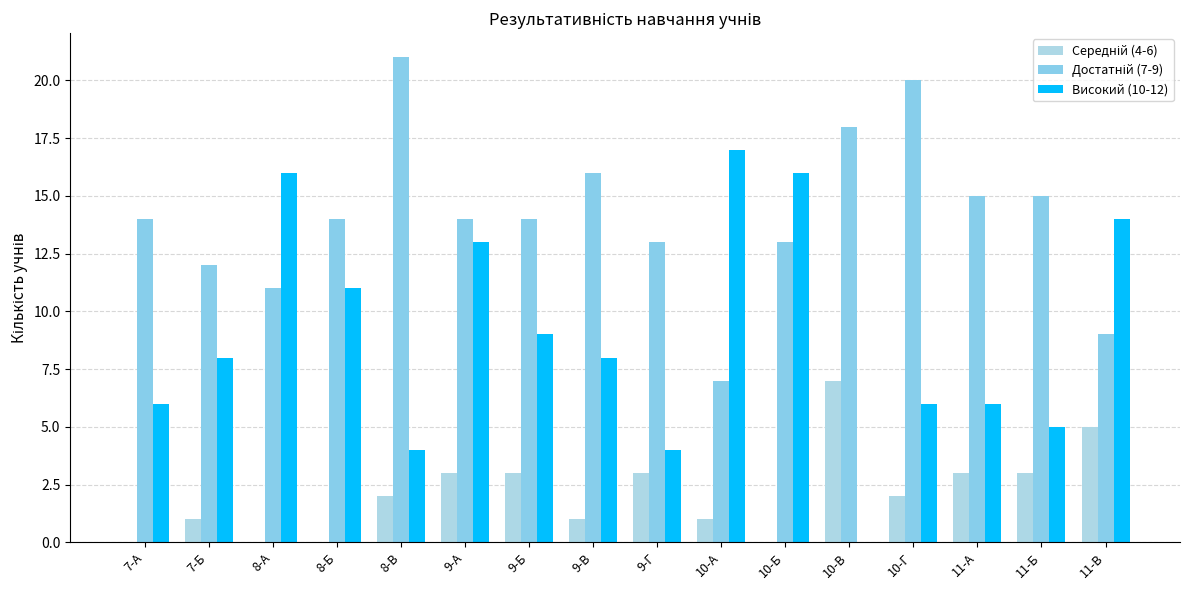

Are the bars horizontal?

No